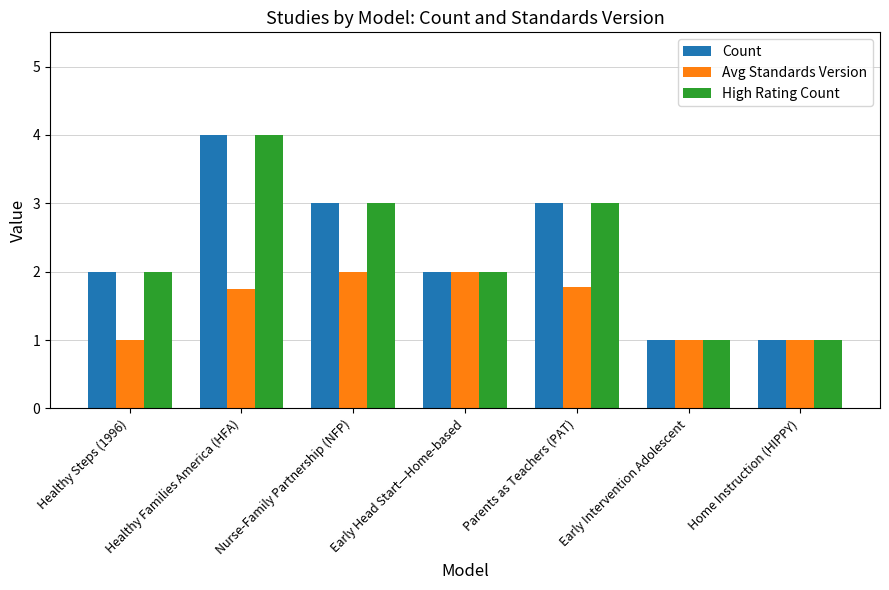

What is the label of the 4th bar from the left?

Early Head Start—Home-based